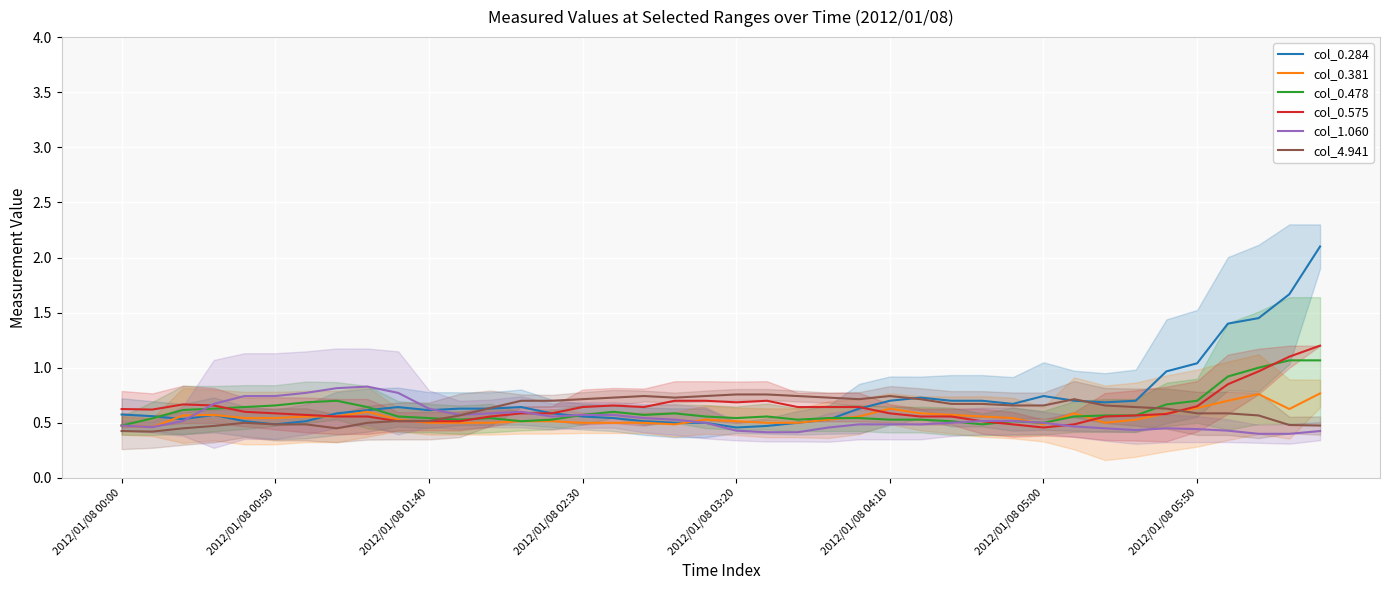

What is the highest value of the col_4.941 series?

0.8